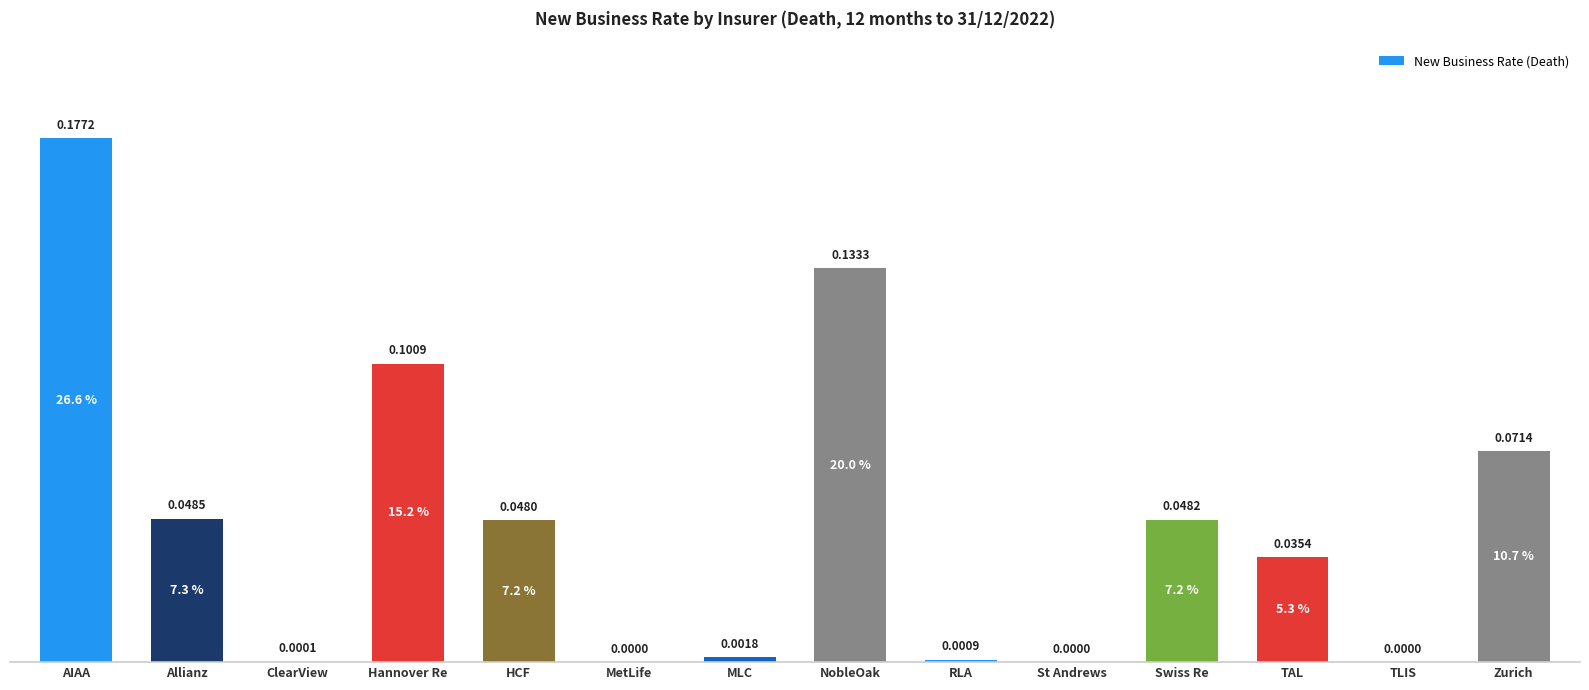

Count the number of categories in the chart.

14